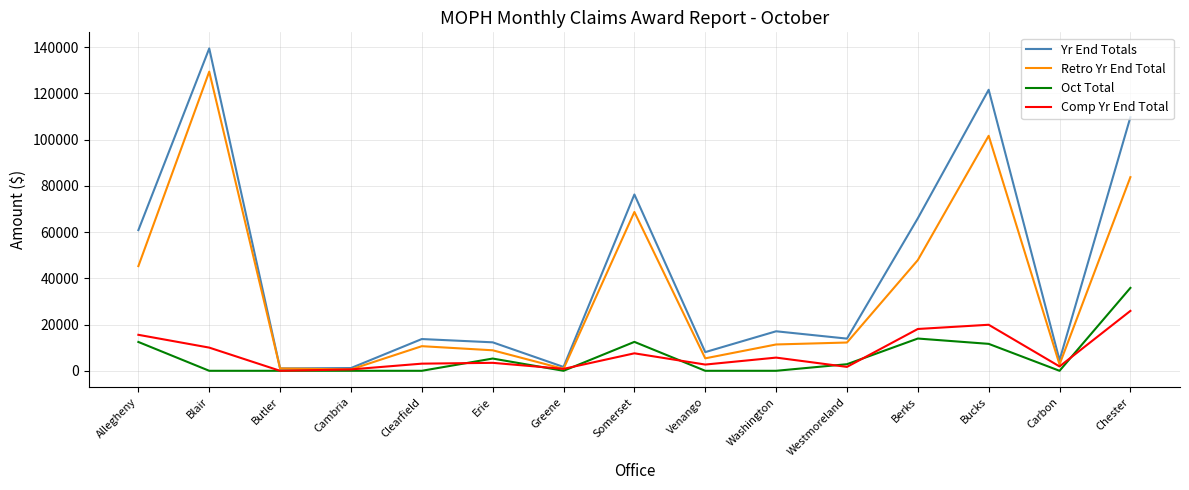

True or false: Oct Total has a value of 21889 at Venango.

False